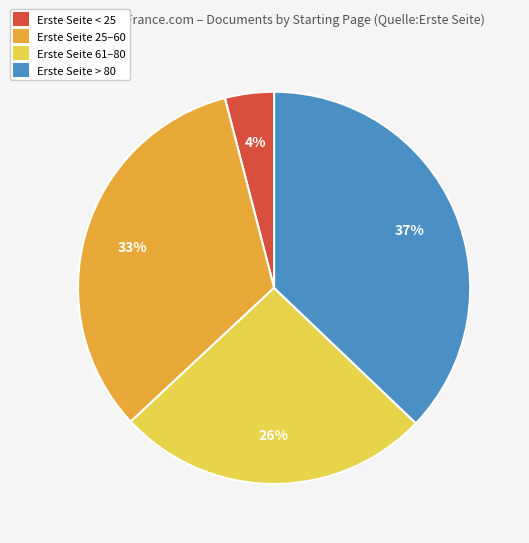

To the nearest percent, what percentage of the pie is Erste Seite > 80?

37%